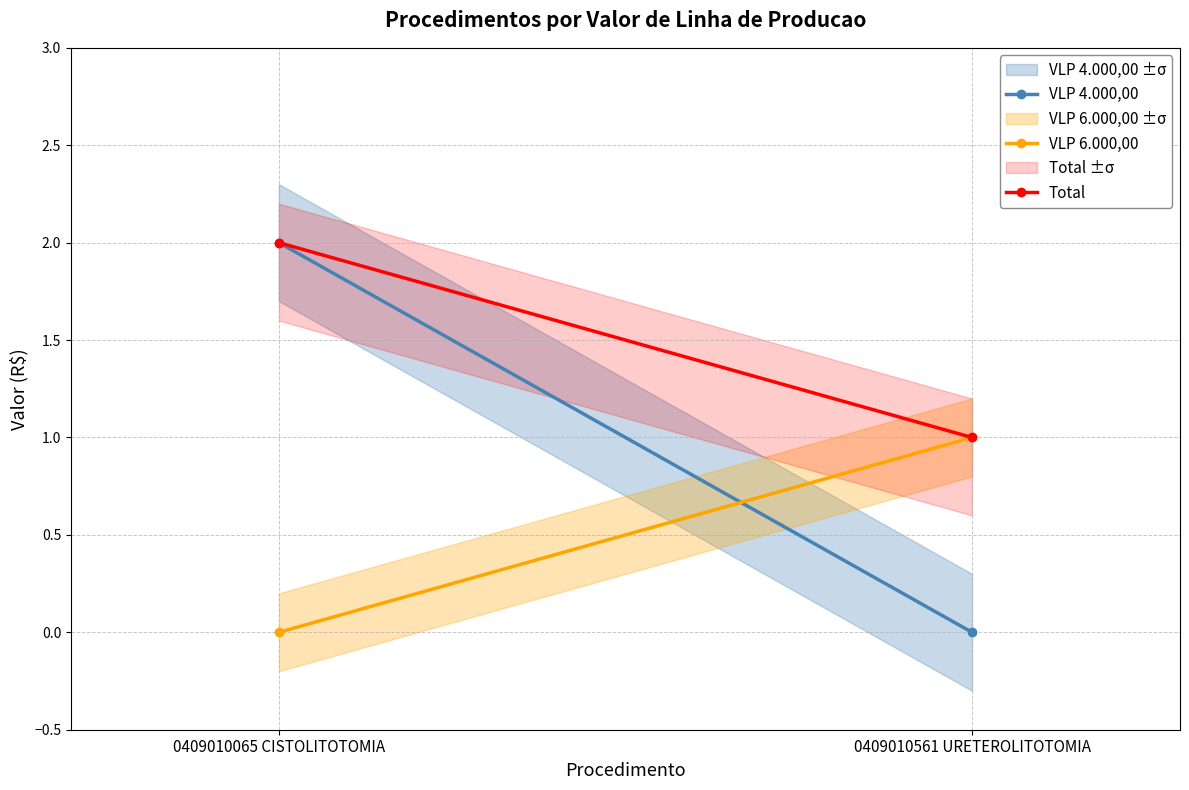

What is the average value of the VLP 4.000,00 series?

1